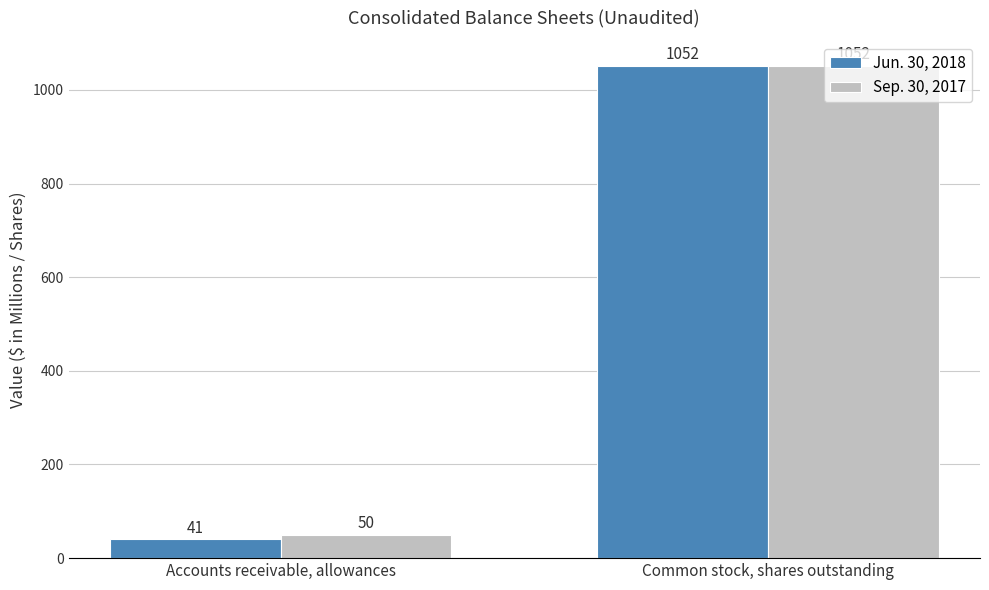

How many Sep. 30, 2017 values are between 50 and 1052?

2